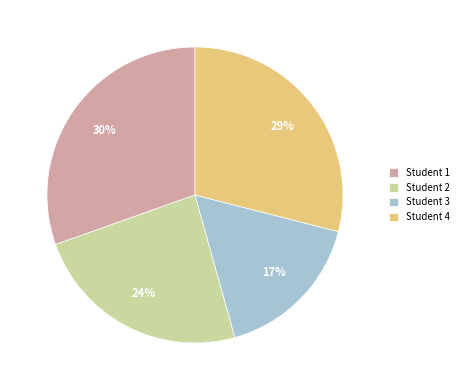

Rank the categories by value from highest to lowest.

Student 1, Student 4, Student 2, Student 3